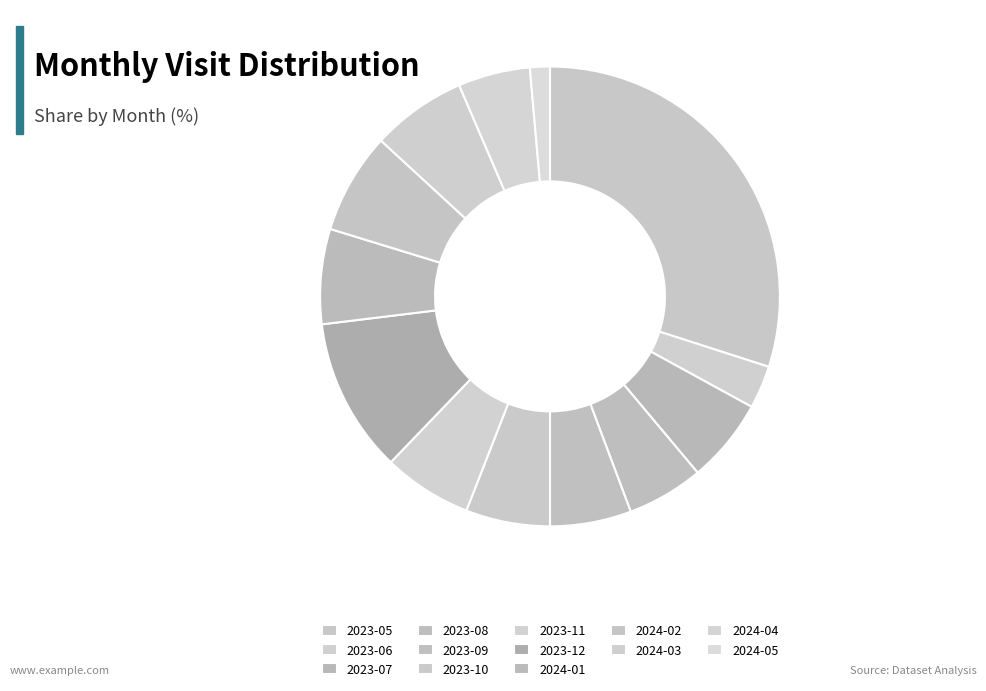

Count the number of slices in the pie.

13